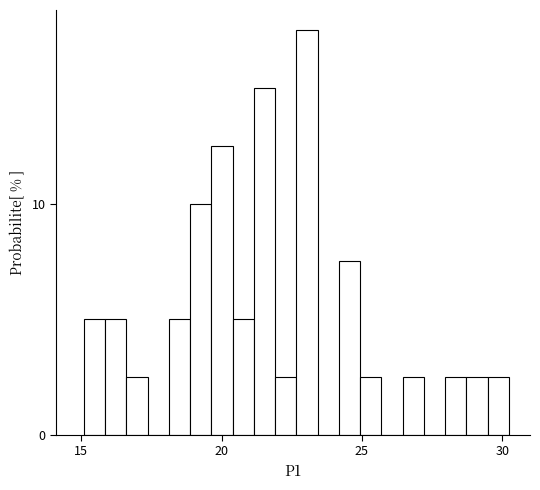

Around what value on the x-axis is the tallest bar? Give the approximate position of its centre, as read against the axis.

23.0